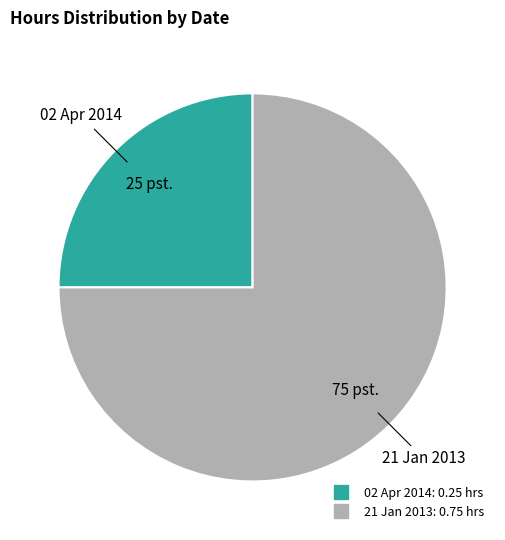

Count the number of slices in the pie.

2